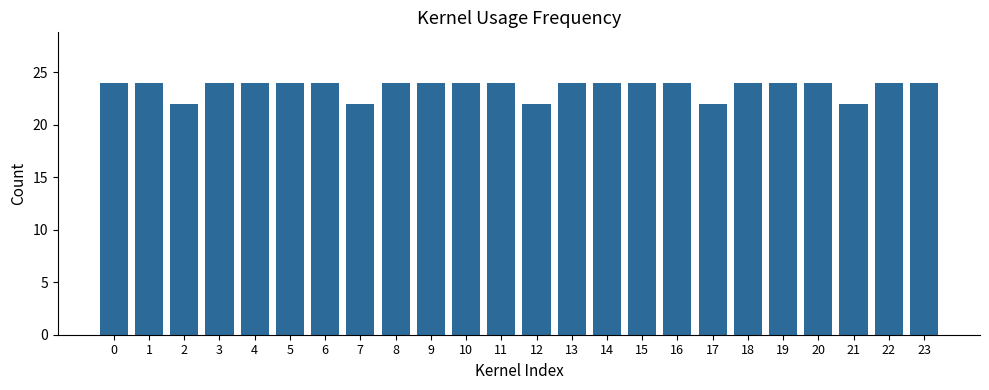

Does the chart contain stacked bars?

No